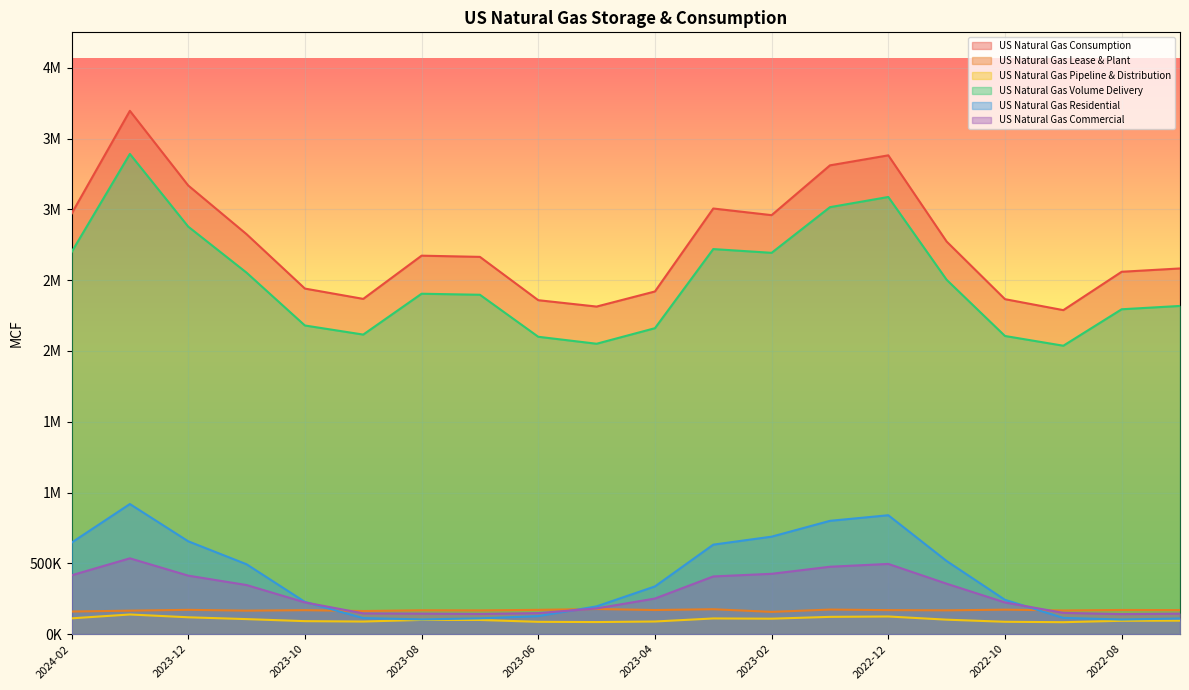

How many interior local peaks does the US Natural Gas Consumption series have?

4